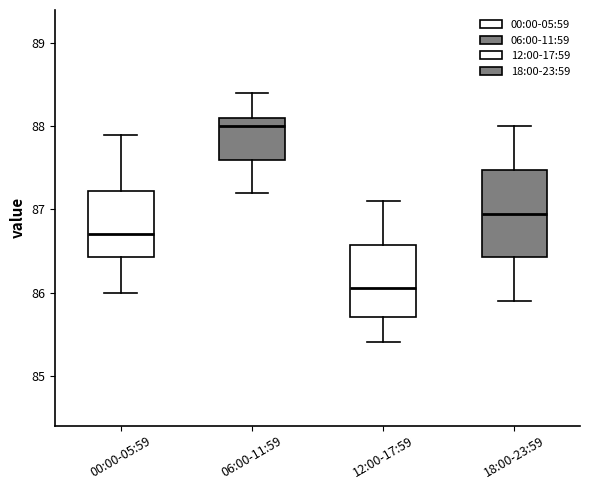

Reading left to right, read every box against the y-axis: the position of its median line, the range the box covers, and the ends of its whiskers. The values are not printed on the chart, so give them approximately, as read against the axis.

00:00-05:59: median 86.7, box 86.4 to 87.2, whiskers 86.0 to 87.9
06:00-11:59: median 88.0, box 87.6 to 88.1, whiskers 87.2 to 88.4
12:00-17:59: median 86.1, box 85.7 to 86.6, whiskers 85.4 to 87.1
18:00-23:59: median 87.0, box 86.4 to 87.5, whiskers 85.9 to 88.0